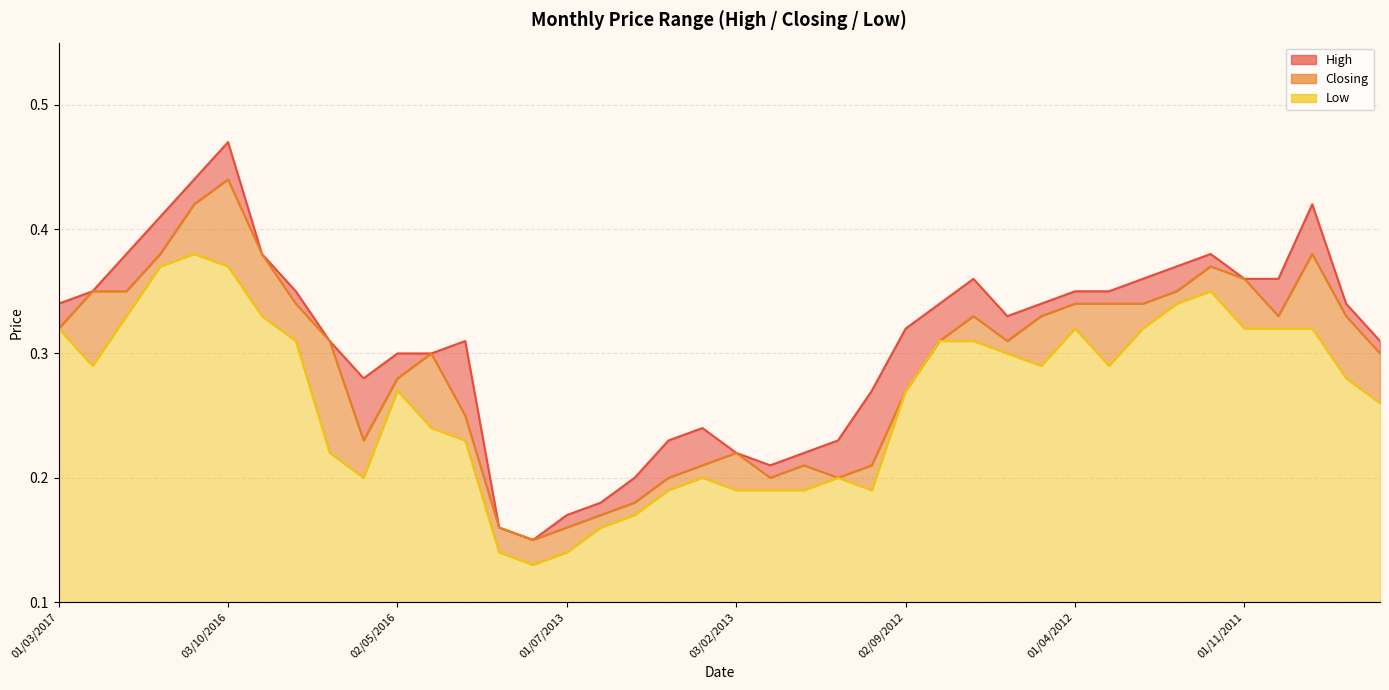

At which label is High closest to 0?

01/08/2013